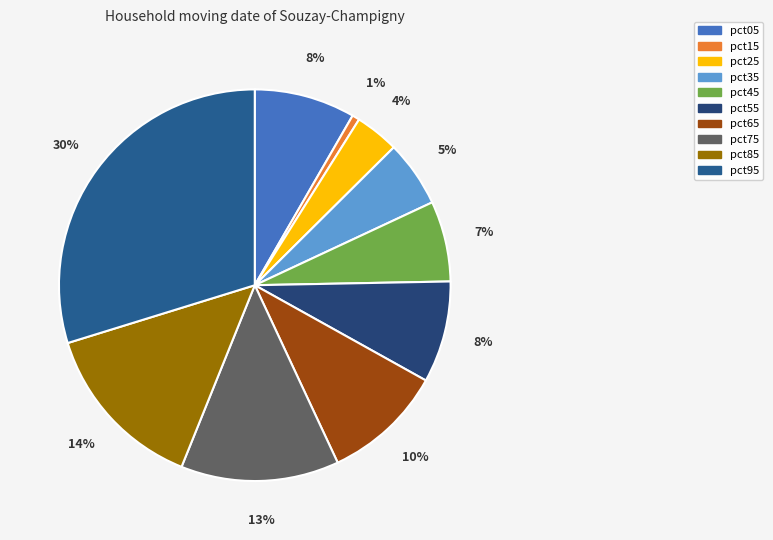

To the nearest percent, what is the average slice percentage?

10%